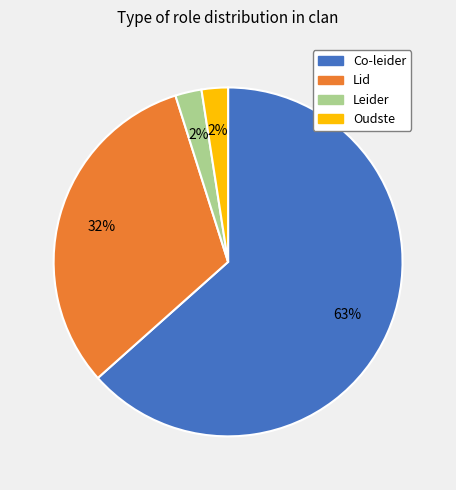

To the nearest percent, what percentage of the pie is Leider?

2%